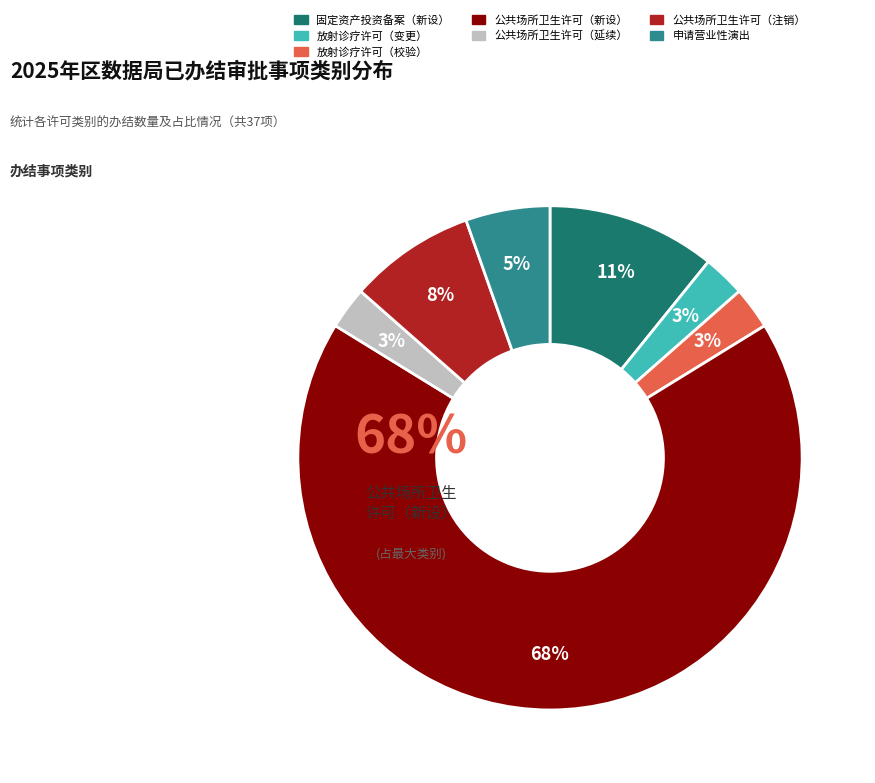

To the nearest percent, what percentage of the pie is 企业投资建设固定资产投资项目备案（新设）?

11%